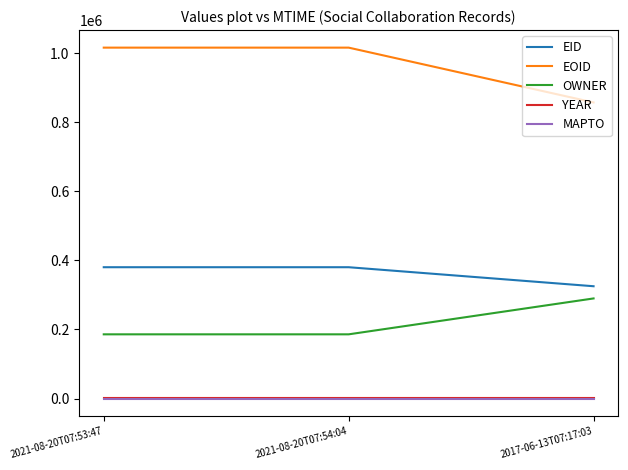

What is the sum of the OWNER values at 2017-06-13T07:17:03 and 2021-08-20T07:54:04?

475715